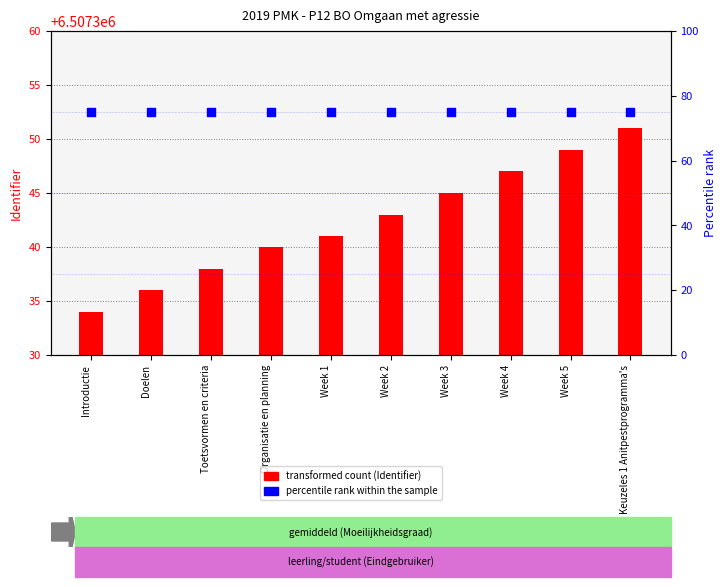

Which series reaches the maximum Y coordinate?

transformed count